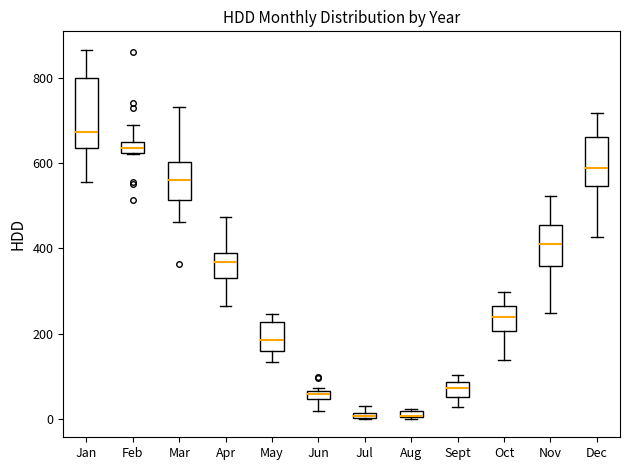

Which box is the tallest, from its lower edge to its upper edge?

Jan